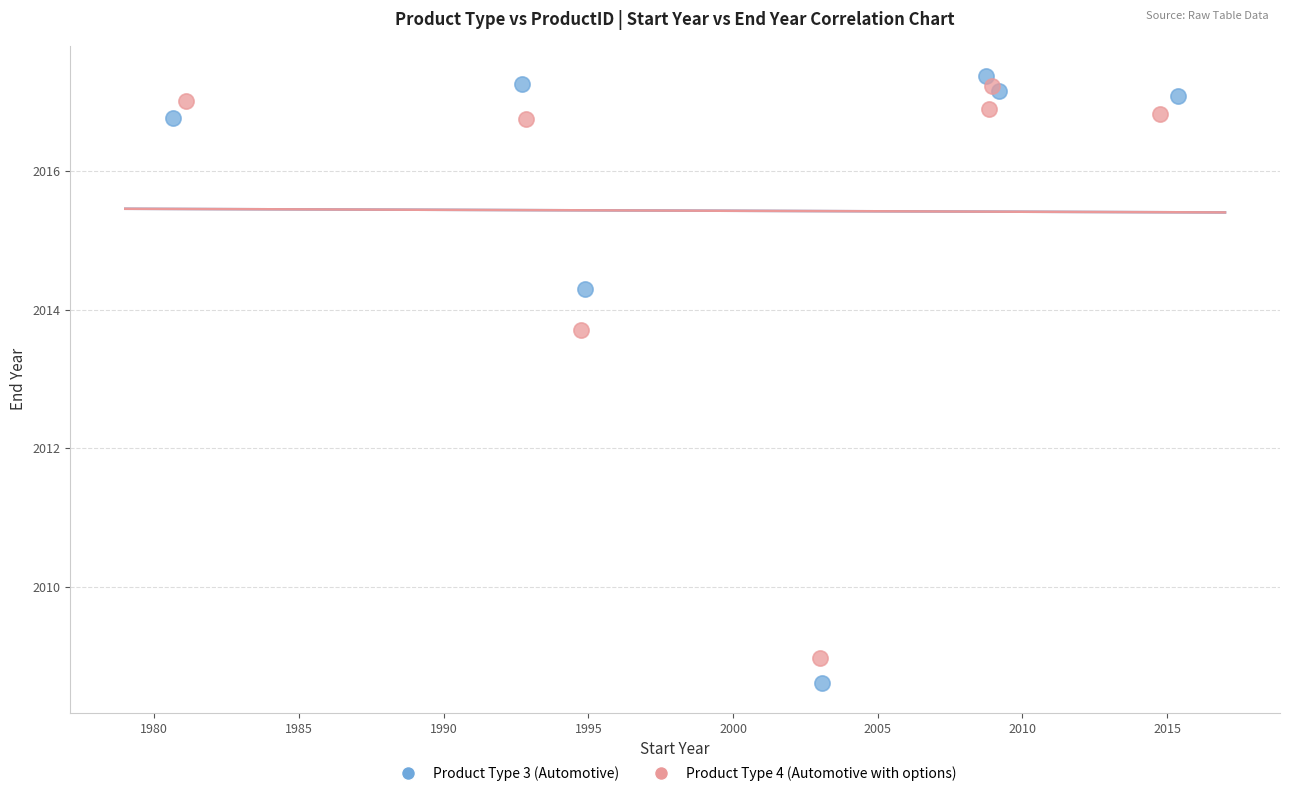

Which series has the largest Y range (max minus min)?

Product Type 3 (Automotive)